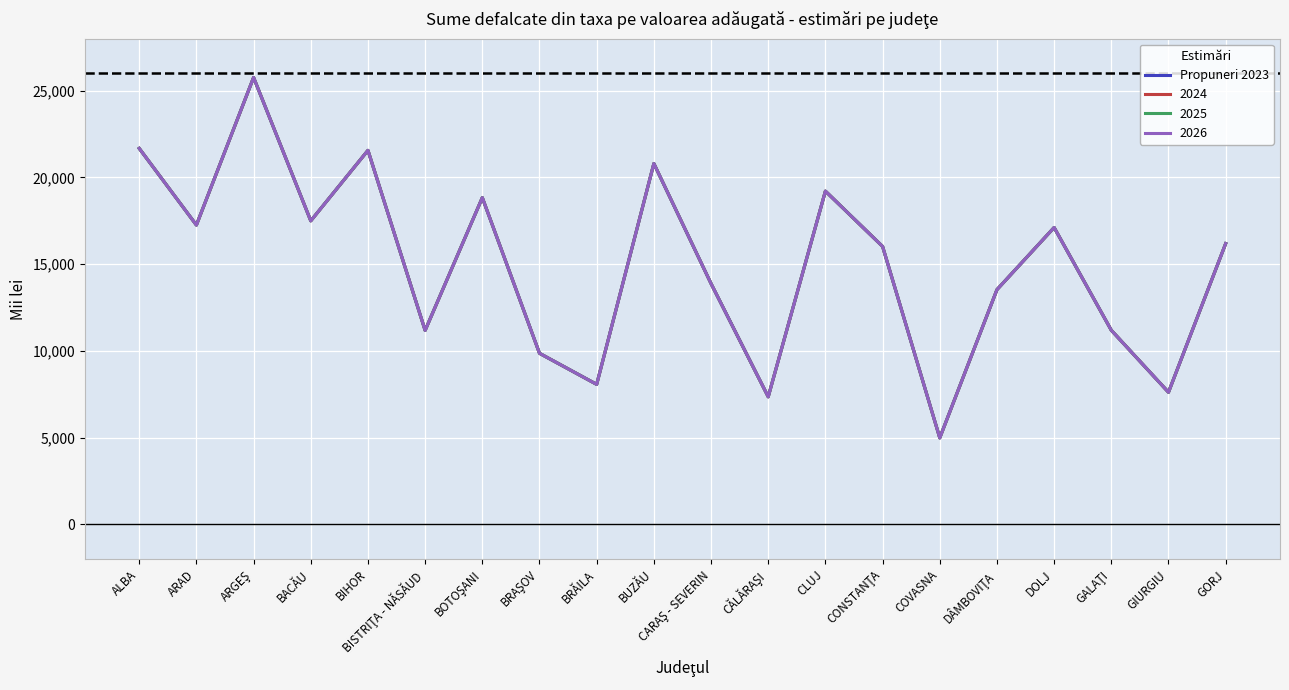

What is the label of the 13th point from the left?

CLUJ